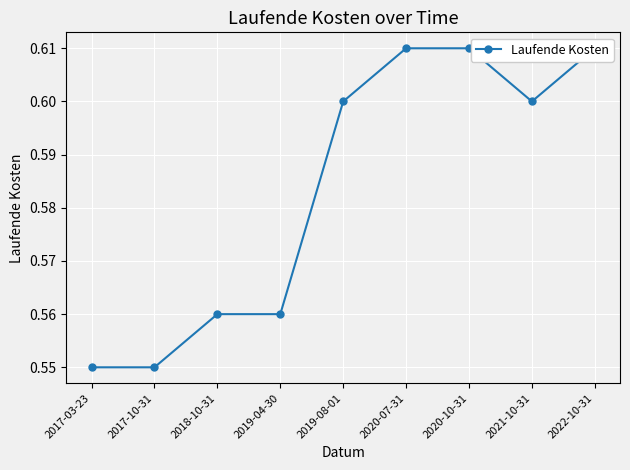

What is the difference between the maximum and minimum values?

0.1